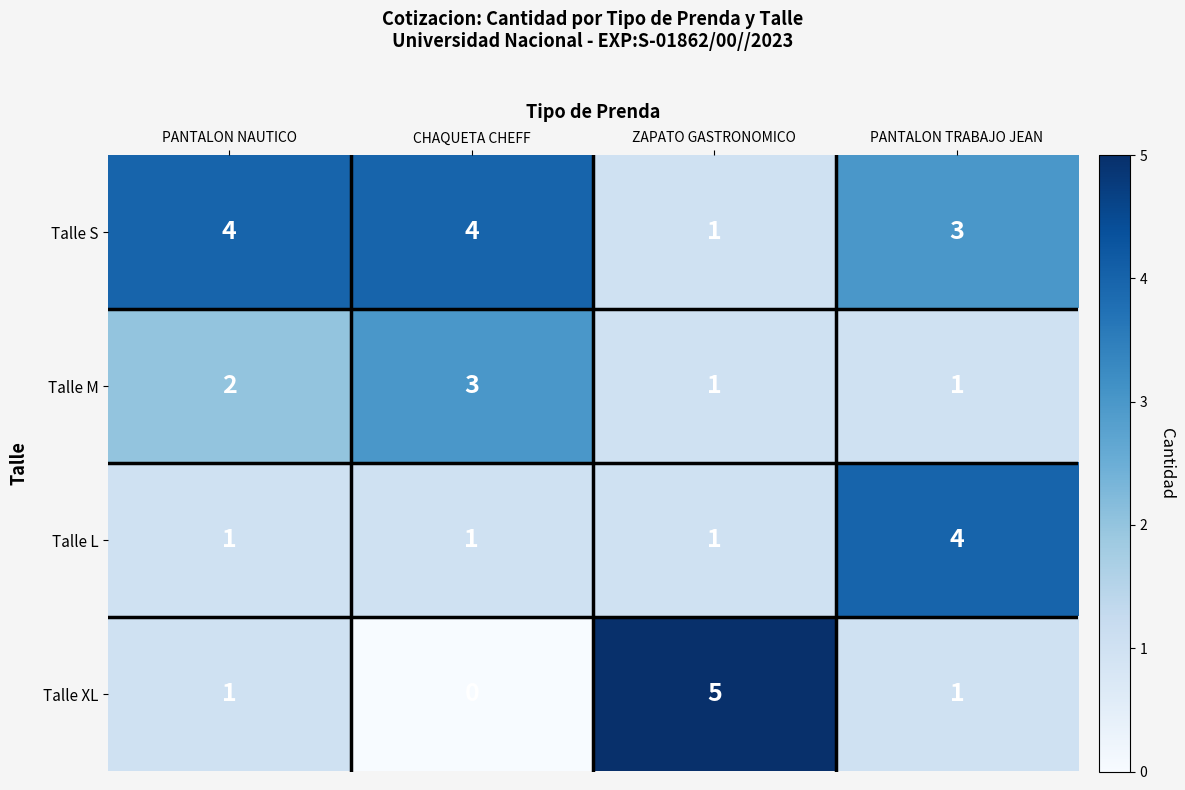

True or false: Talle M has a value of 3 at CHAQUETA CHEFF.

True